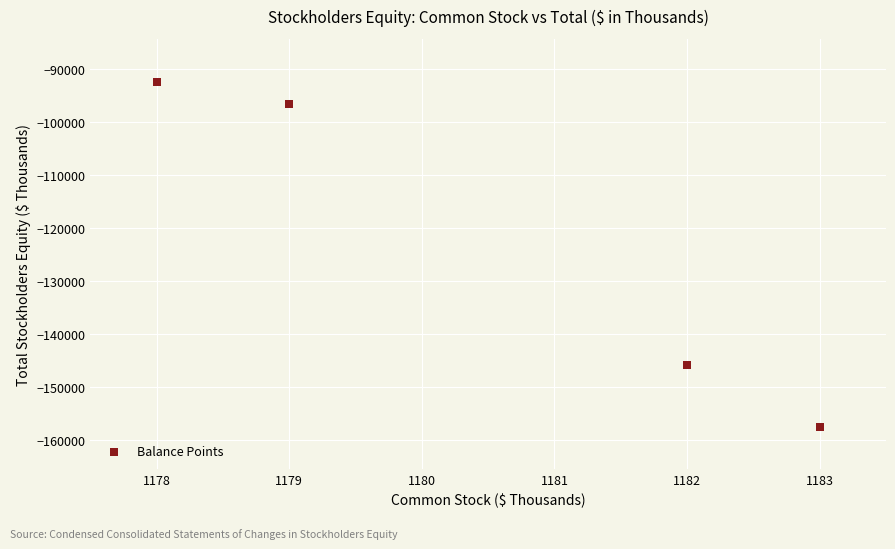

What Y value in the scatter plot is closest to -124945?

-145742